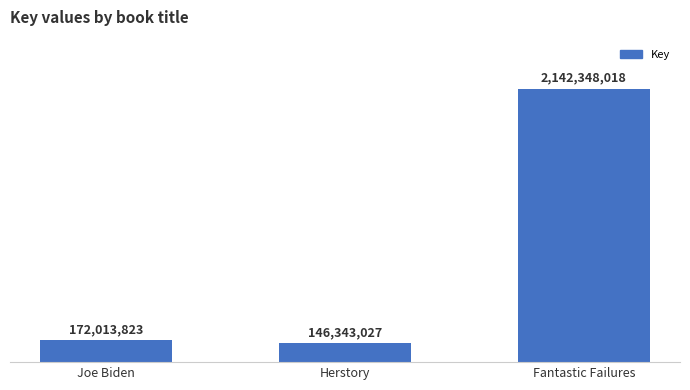

What is the label of the 1st bar from the left?

Joe Biden